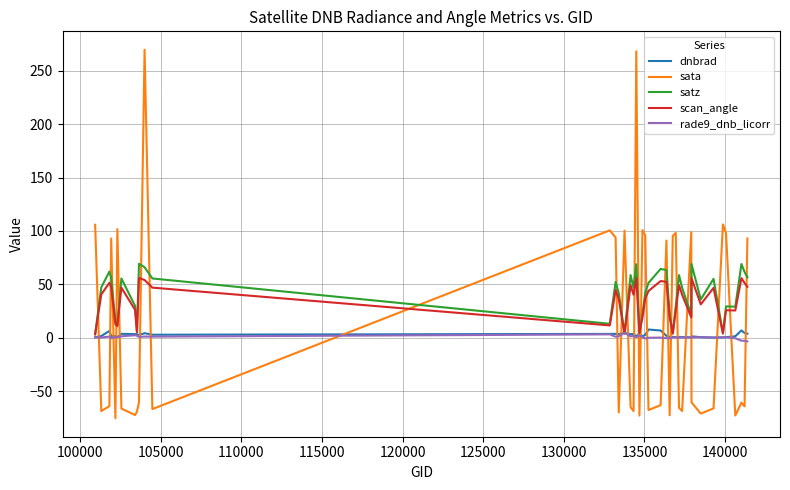

Which series has the largest range (max minus min)?

sata